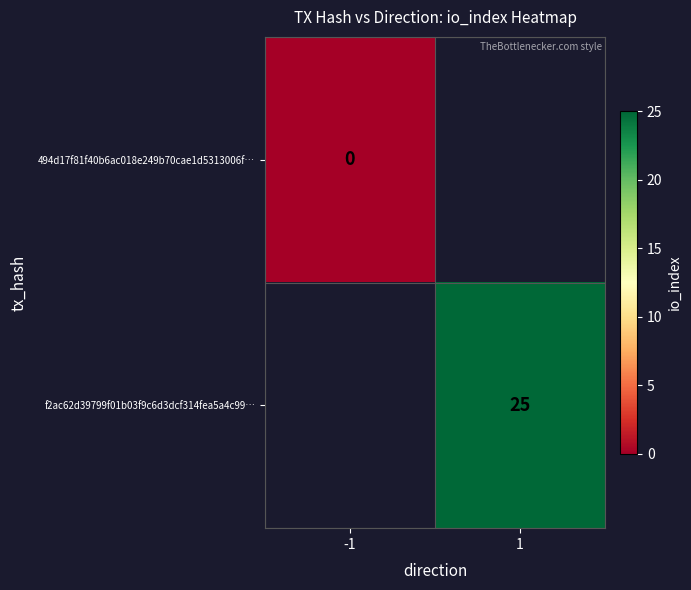

True or false: f2ac62d39799f01b03f9c6d3dcf314fea5a4c99… has a value of 34 at 1.

False